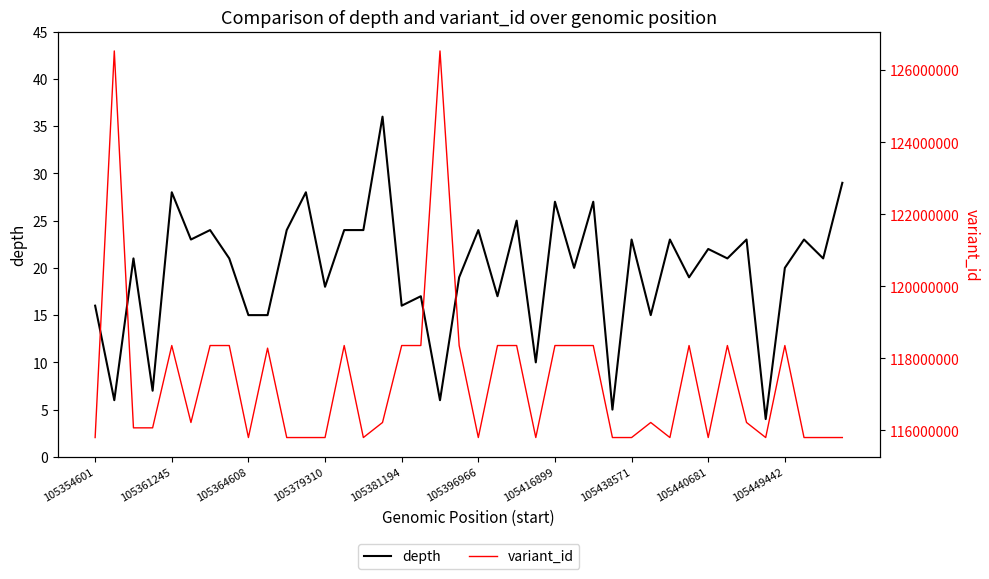

True or false: depth has a value of 23 at 105438571.

True